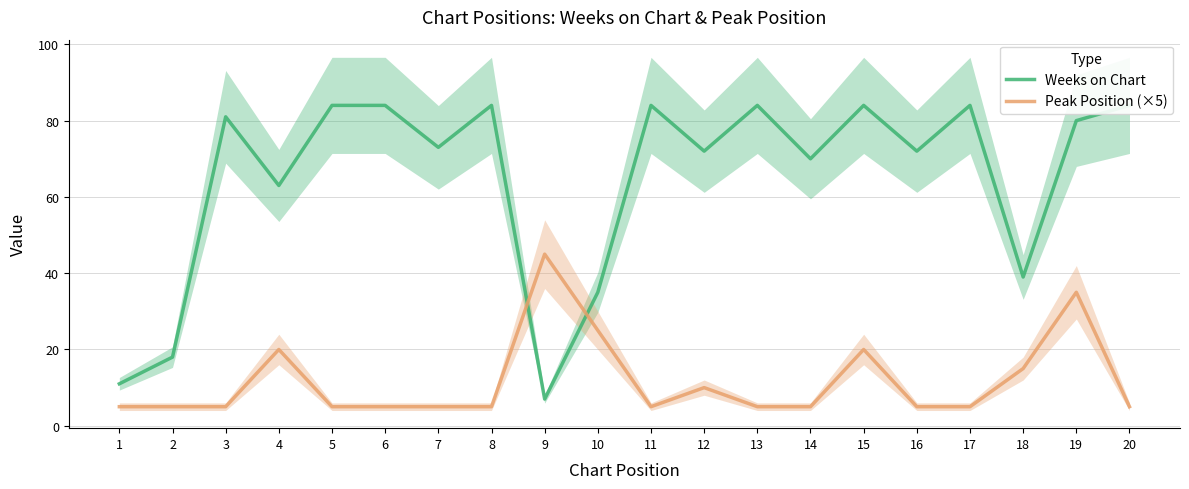

The Peak Position (×5) series shows 78 at 9. True or false?

False